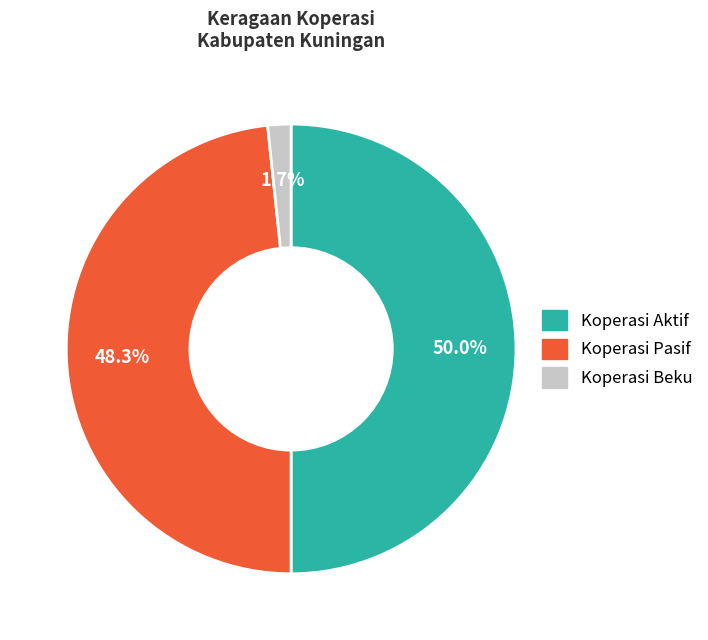

How many segments does this pie chart have?

3